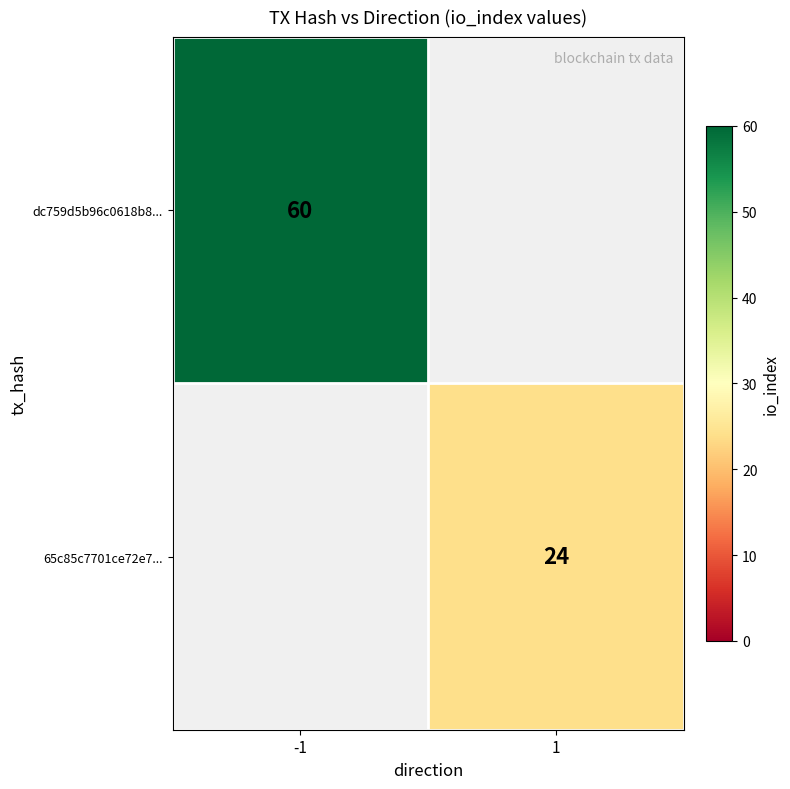

Is it true that dc759d5b96c0618b8... equals 60 at -1?

True